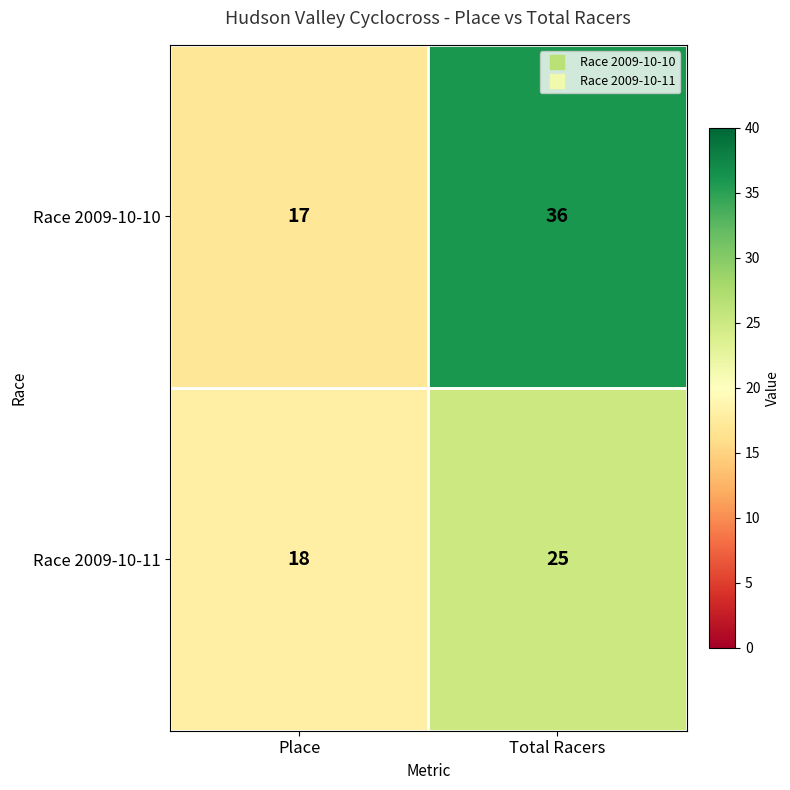

Reading left to right, what are all the values shown in this chart?

Race 2009-10-10: 17	36
Race 2009-10-11: 18	25